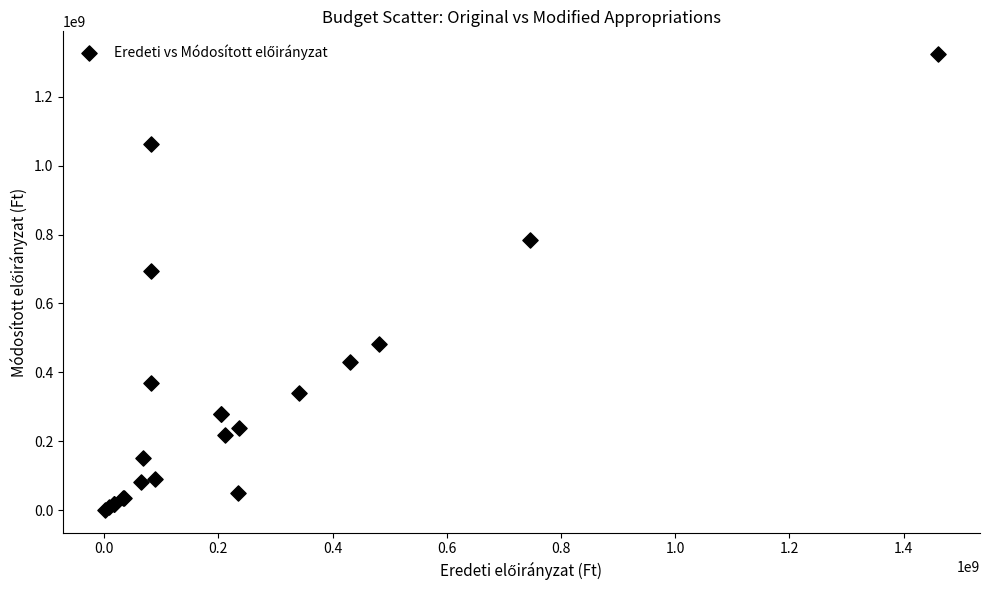

What Y value in the scatter plot is closest to 662437532?

693806050